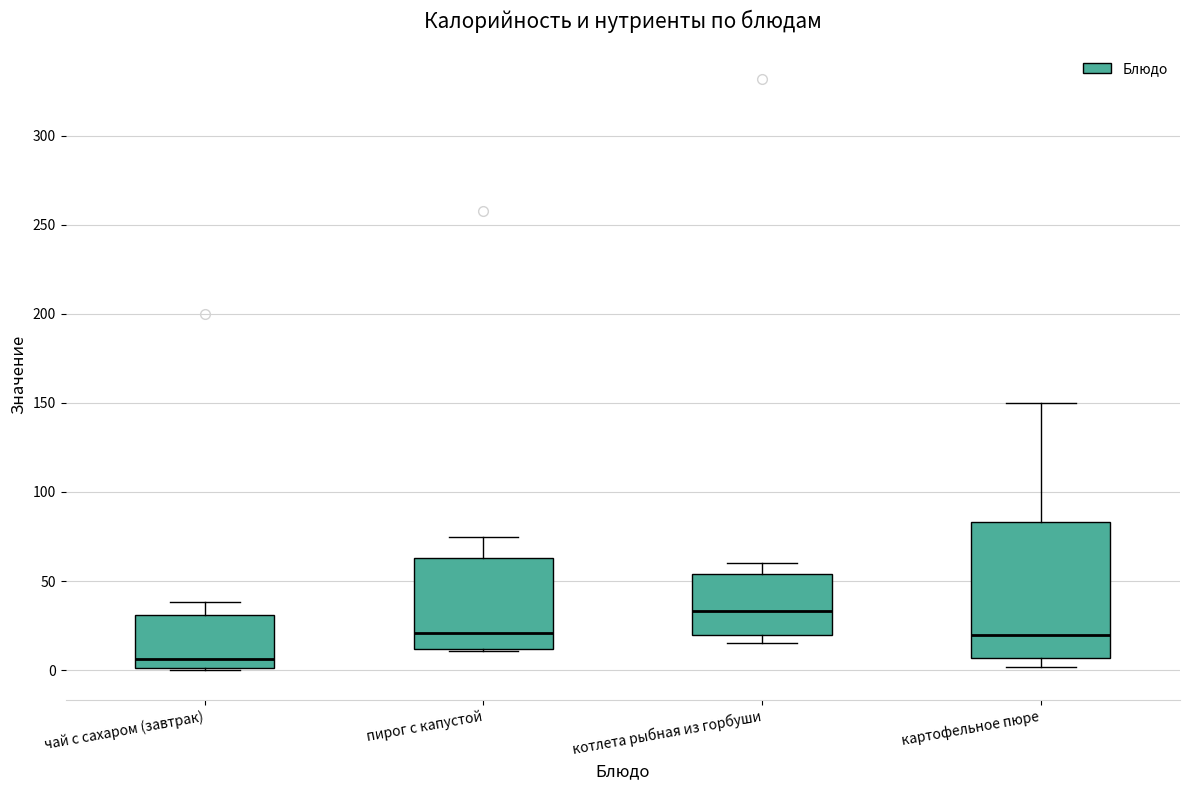

Which box's median line is the lowest?

чай с сахаром (завтрак)